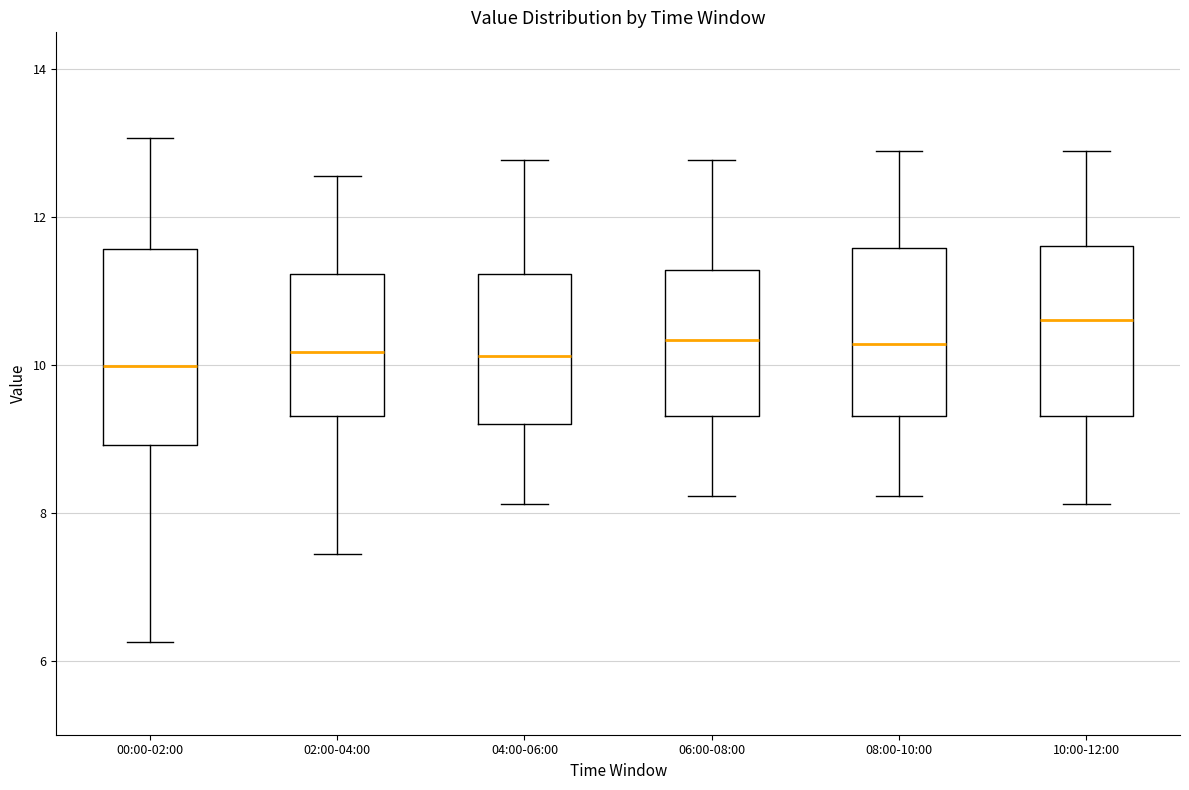

Where does the lower whisker of the box for 10:00-12:00 end on the y-axis? The values are not printed on the chart, so give them approximately, as read against the axis.

8.2